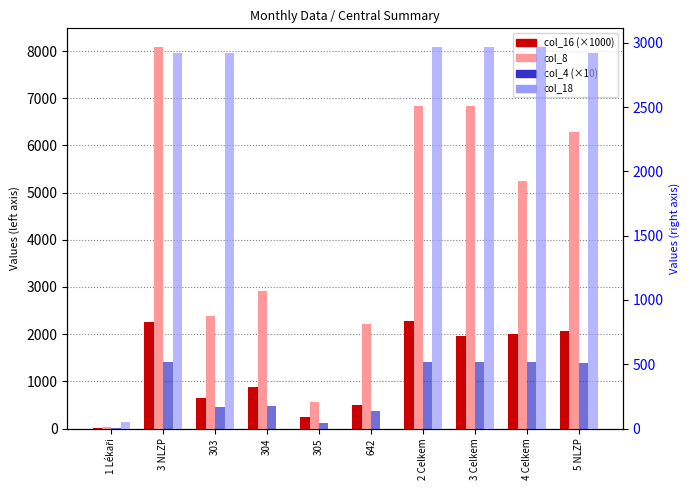

Reading left to right, what are all the values shown in this chart?

col_16 (×1000): 1 Lékaři=20.4	3 NLZP=2252.7	303=639.0	304=876.5	305=244.7	642=492.5	2 Celkem=2270.1	3 Celkem=1959.7	4 Celkem=2010.4	5 NLZP=2070.0
col_8: 1 Lékaři=36.8	3 NLZP=8079.0	303=2390.0	304=2921.5	305=555.5	642=2212.0	2 Celkem=6826.8	3 Celkem=6839.5	4 Celkem=5239.0	5 NLZP=6290.0
col_4 (×10): 1 Lékaři=2.0	3 NLZP=521.0	303=167.5	304=173.5	305=40.0	642=140.0	2 Celkem=521.0	3 Celkem=521.0	4 Celkem=521.0	5 NLZP=511.0
col_18: 1 Lékaři=47.4	3 NLZP=2916.7	303=2916.7	304=0.0	305=0.0	642=0.0	2 Celkem=2964.1	3 Celkem=2964.1	4 Celkem=2964.1	5 NLZP=2916.7